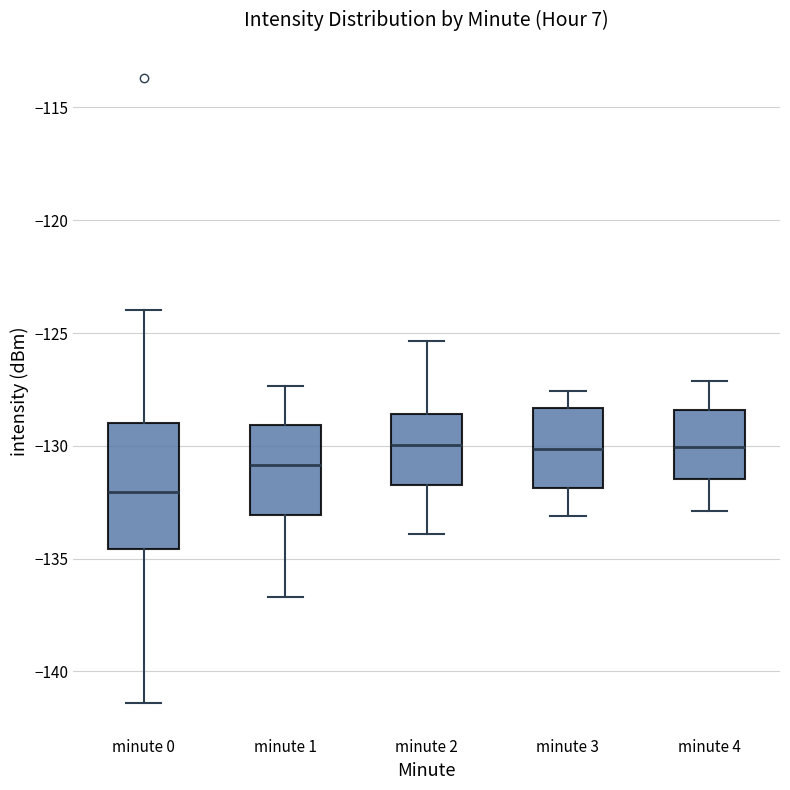

Where does the upper whisker of the box for minute 0 end on the y-axis? The values are not printed on the chart, so give them approximately, as read against the axis.

-124.0